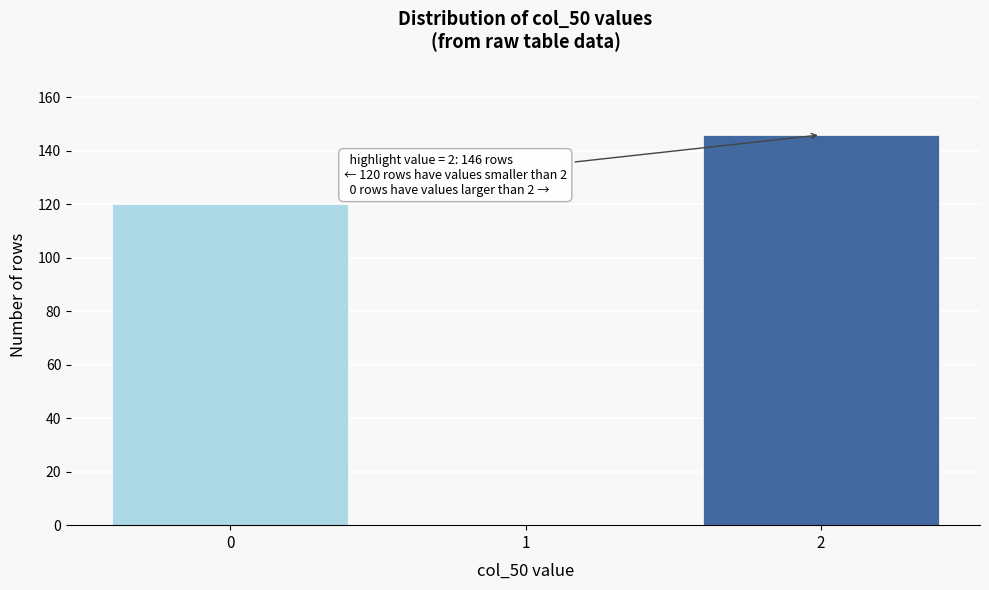

Reading right to left, list all the values displayed in this chart.

2=146	1=0	0=120